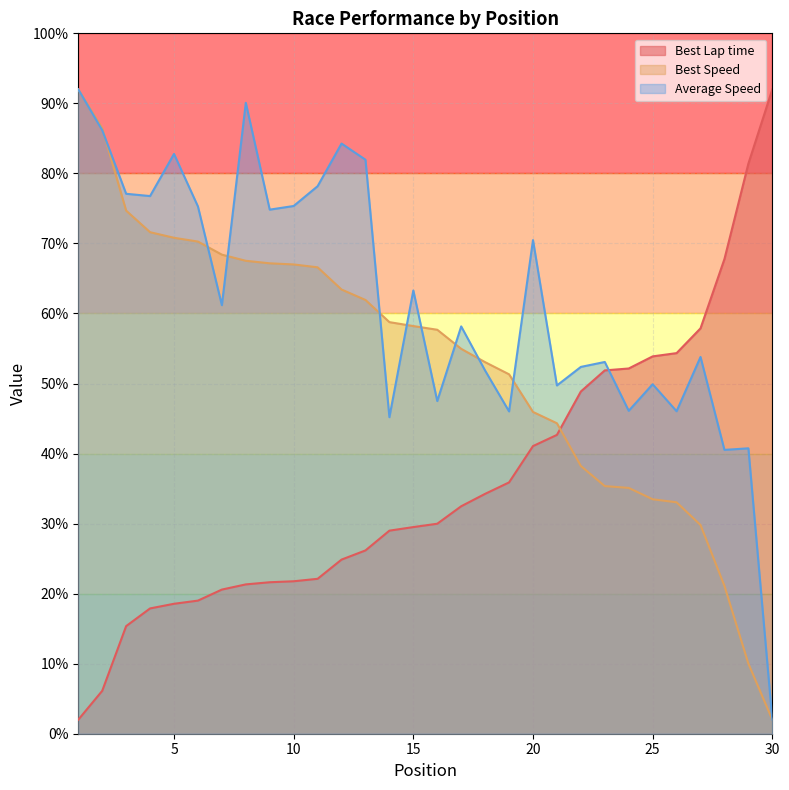

What are all the series names shown in the legend?

Best Lap time, Best Speed, Average Speed